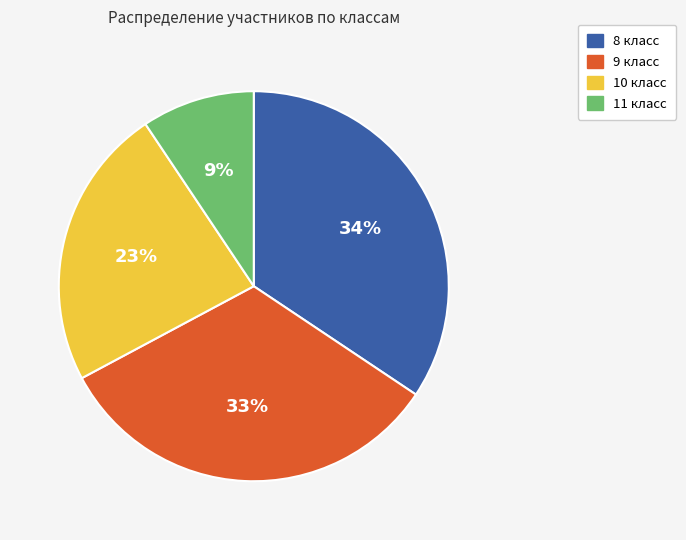

To the nearest percent, what portion does 11 класс represent?

9%